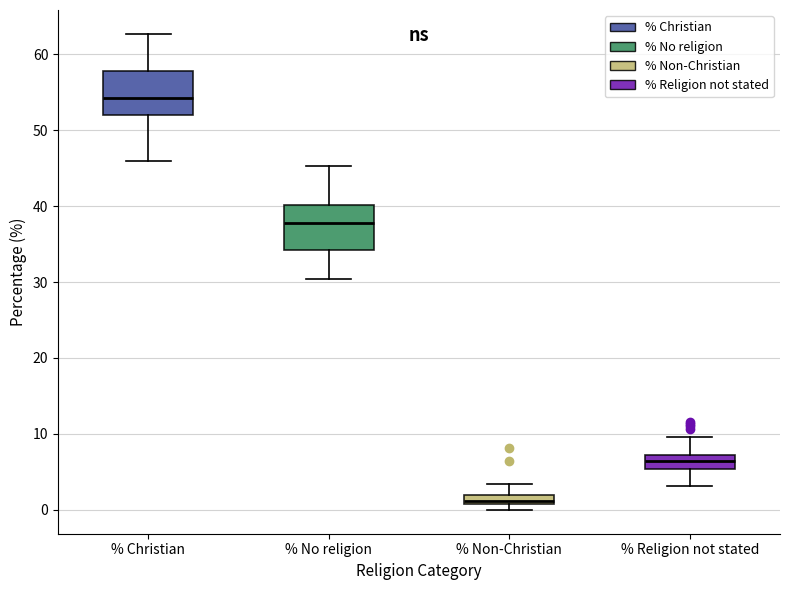

Where is the lower edge of the box for % Religion not stated on the y-axis? The values are not printed on the chart, so give them approximately, as read against the axis.

5